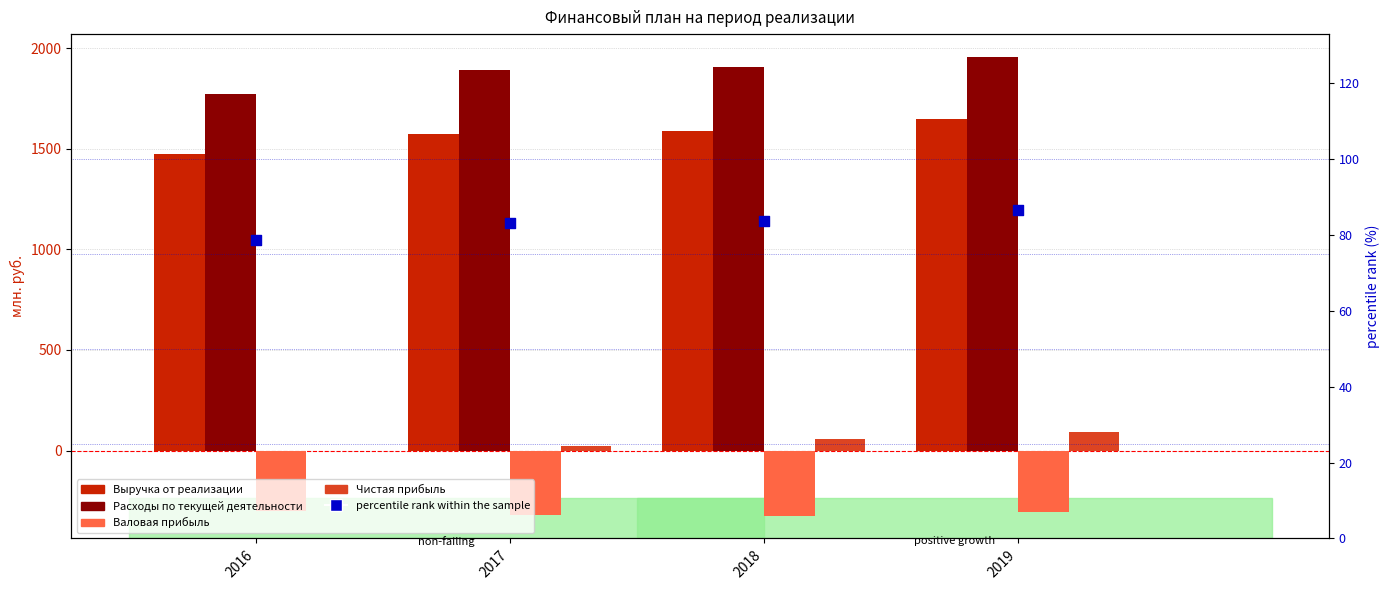

Which series contains the lowest Y value?

Валовая прибыль